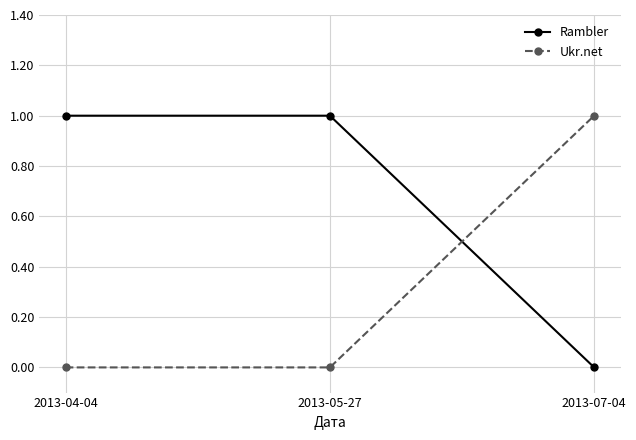

Reading left to right, what are all the values shown in this chart?

Rambler: 2013-04-04=1	2013-05-27=1	2013-07-04=0
Ukr.net: 2013-04-04=0	2013-05-27=0	2013-07-04=1